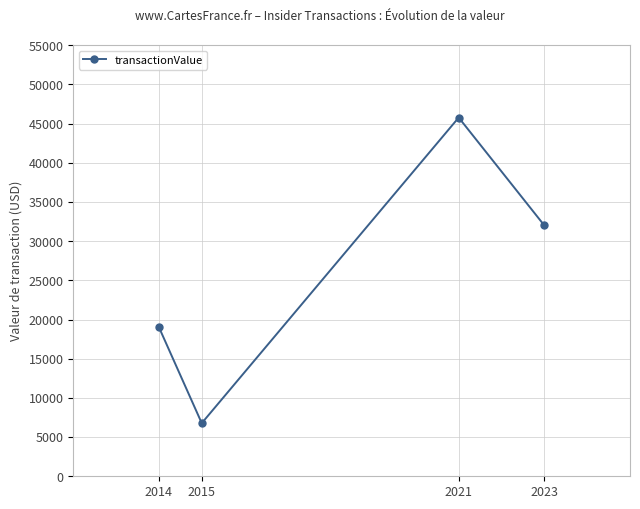

How many data points does each series have?

4